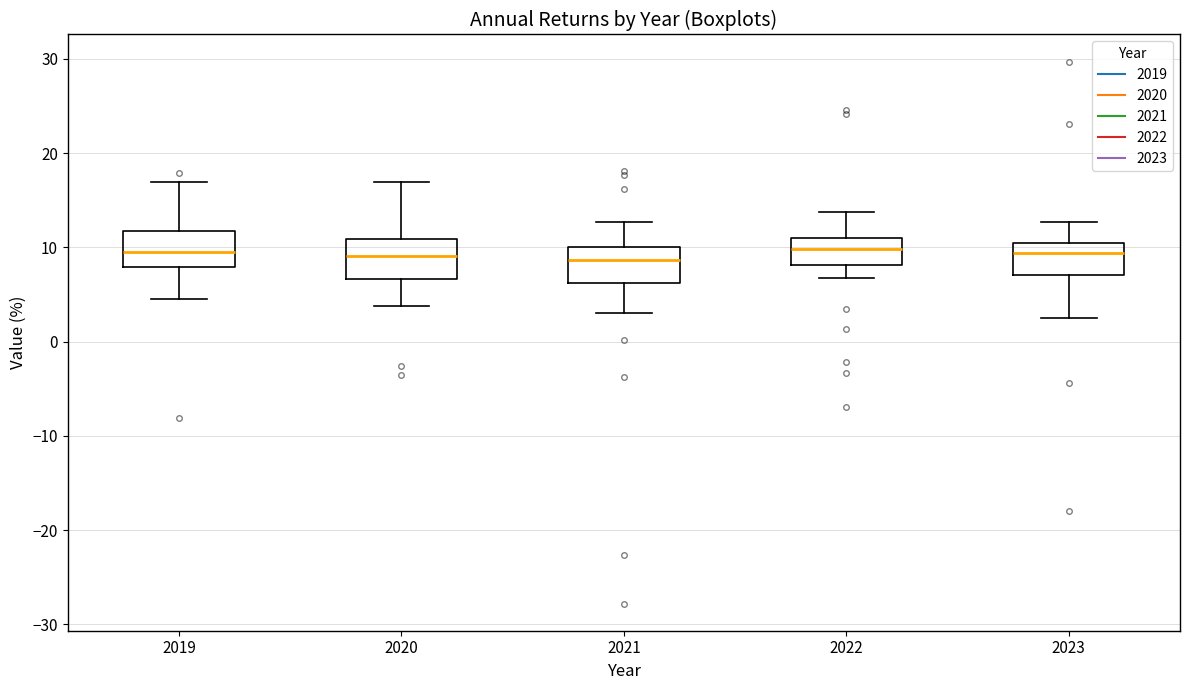

Where is the lower edge of the box at x = 2020 on the y-axis? The values are not printed on the chart, so give them approximately, as read against the axis.

7